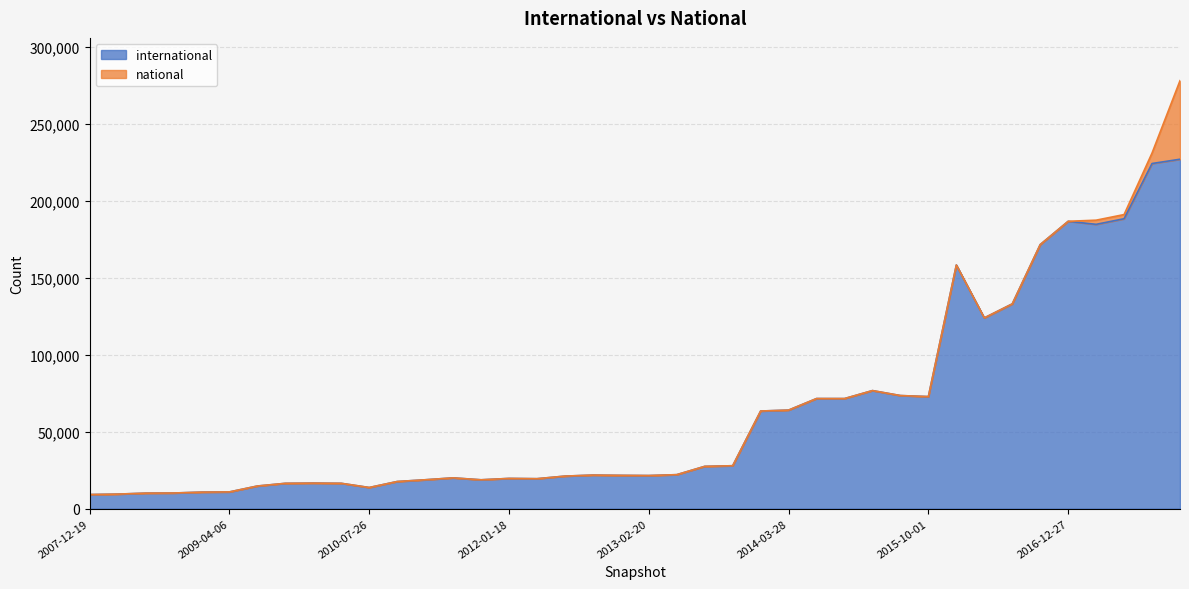

Which category has the highest value across all series?

2017-12-22